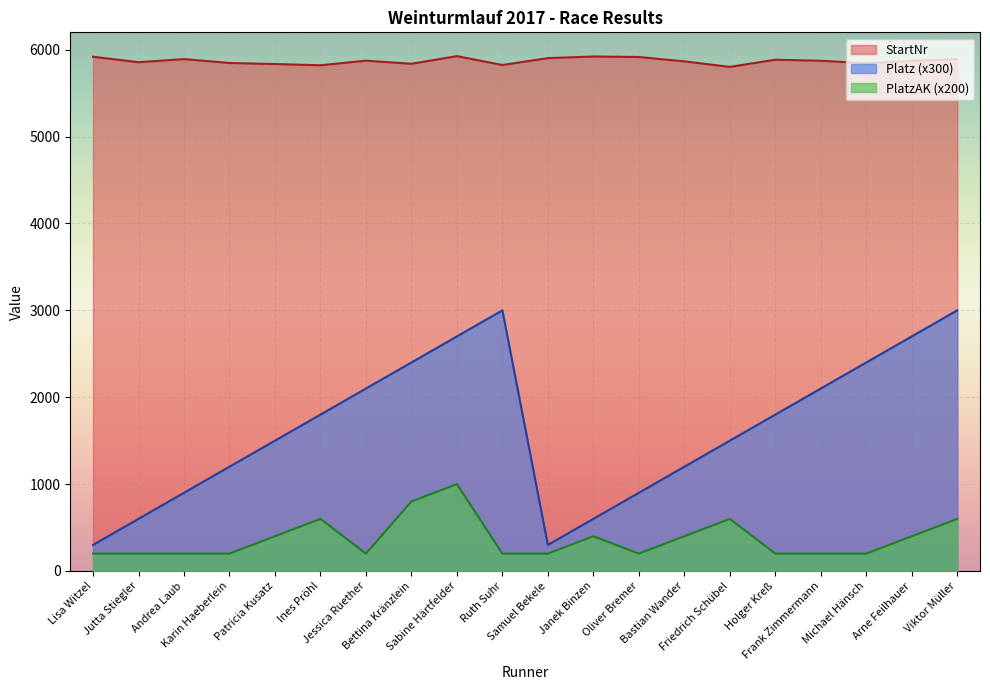

List the series in order of their overall mean, lowest first.

PlatzAK (x200), Platz (x300), StartNr